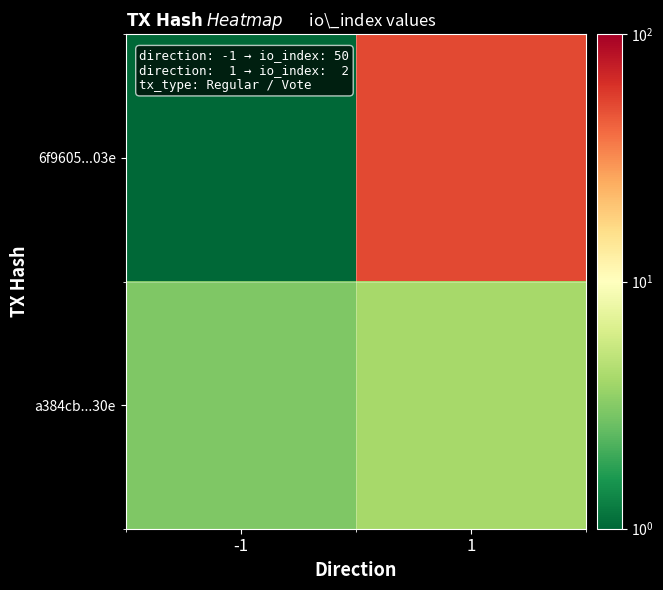

What is the difference between the highest and lowest values at 1?

48